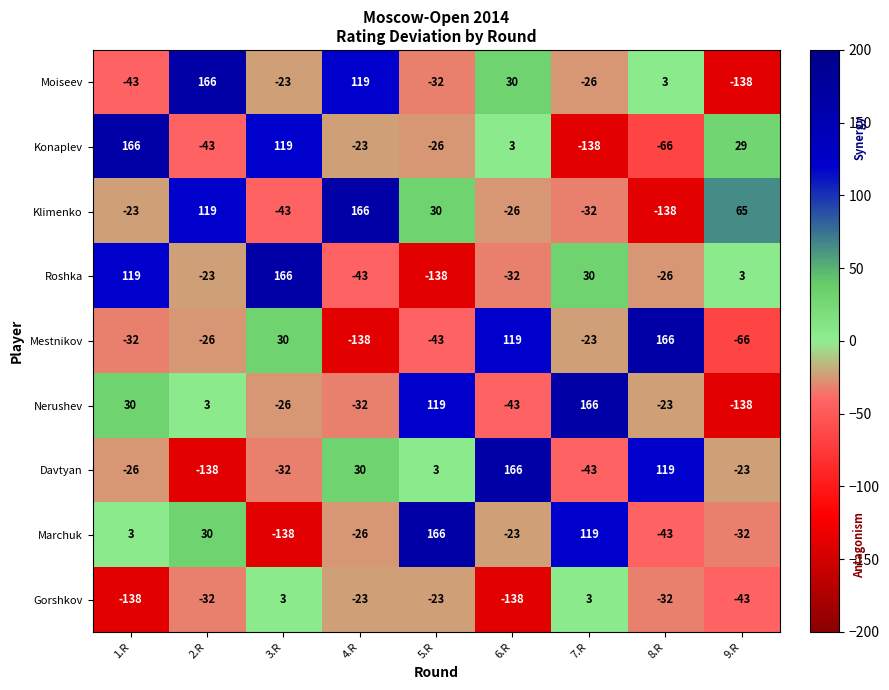

What is the sum of the Marchuk values at 6.R and 5.R?

143